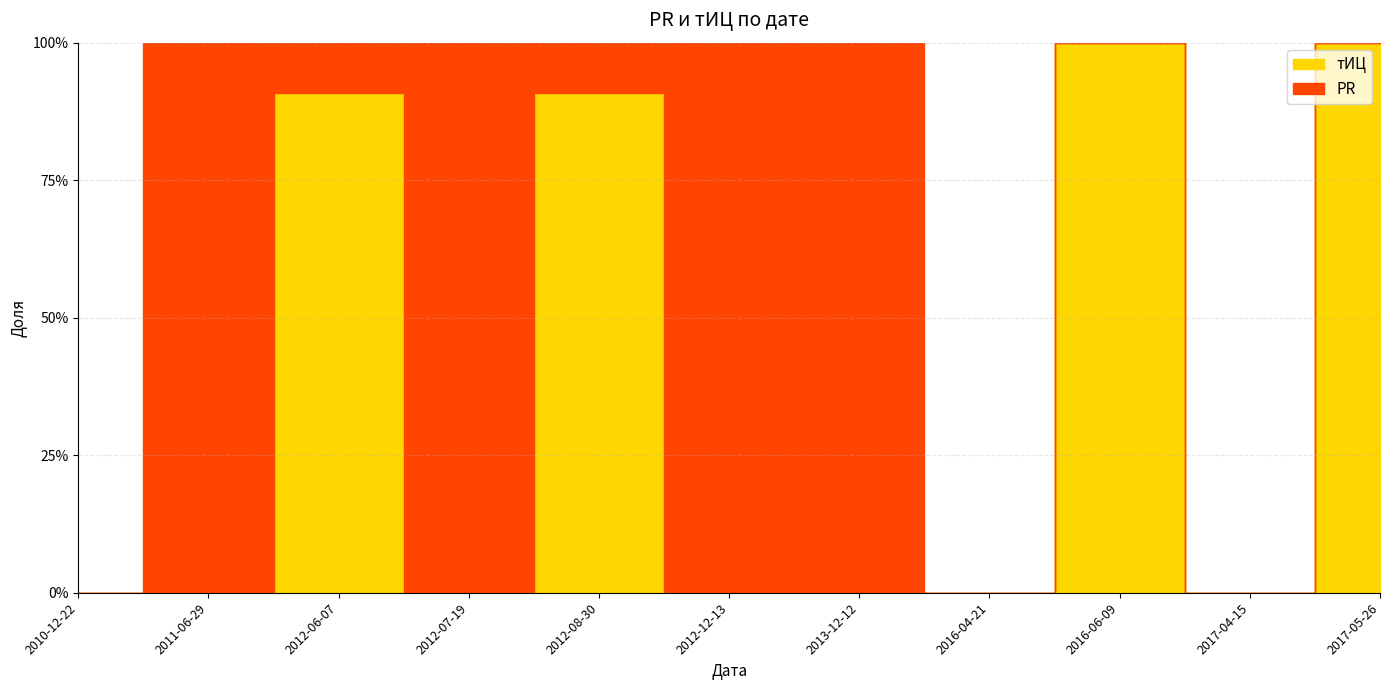

At which category does тИЦ reach its first local peak?

2012-06-07